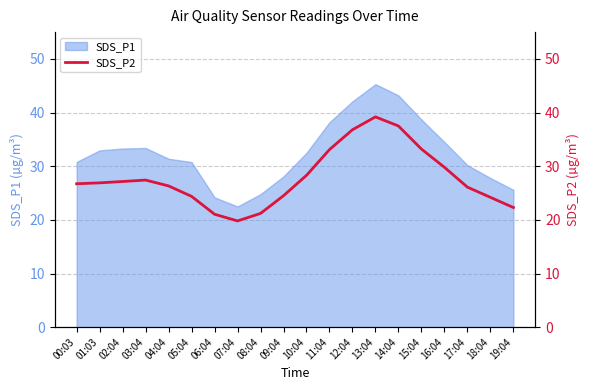

Reading left to right, list all the values displayed in this chart.

26.7	26.9	27.1	27.4	26.3	24.4	21.1	19.8	21.2	24.5	28.3	33.1	36.8	39.2	37.5	33.2	29.8	26.1	24.2	22.3